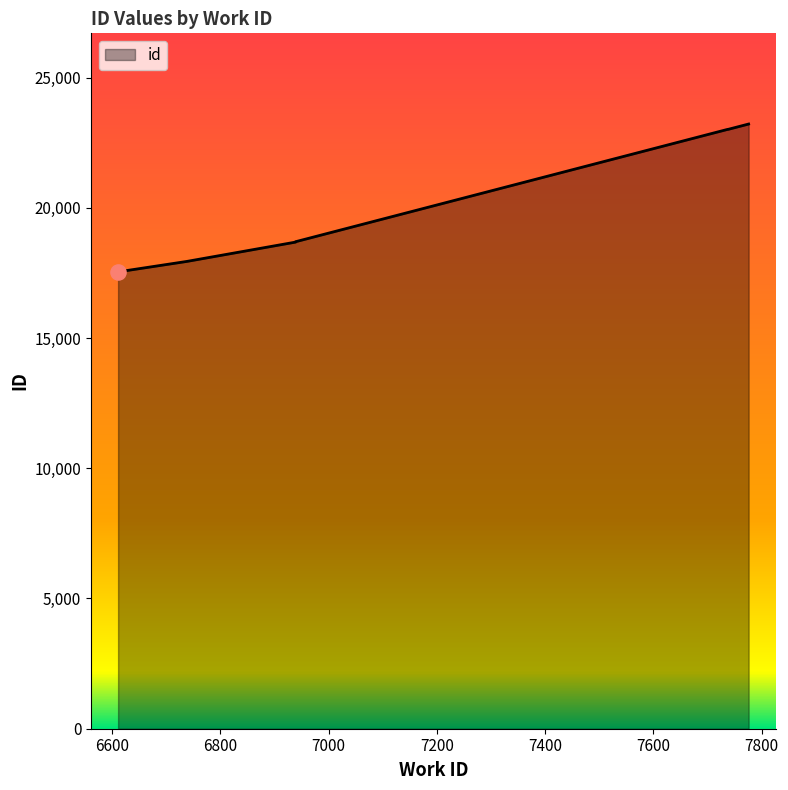

Which has a higher value, 6939 or 6939?

6939